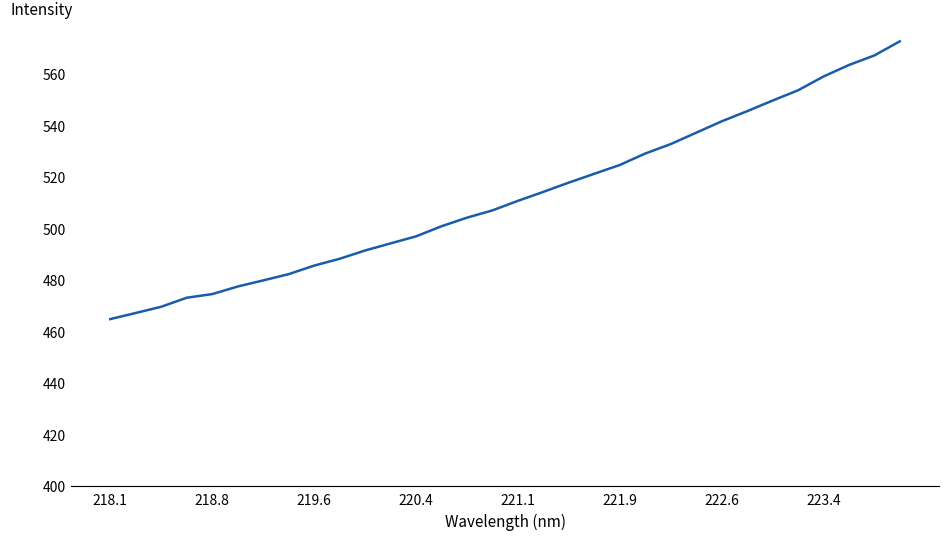

What is the minimum value shown in the chart?

464.9